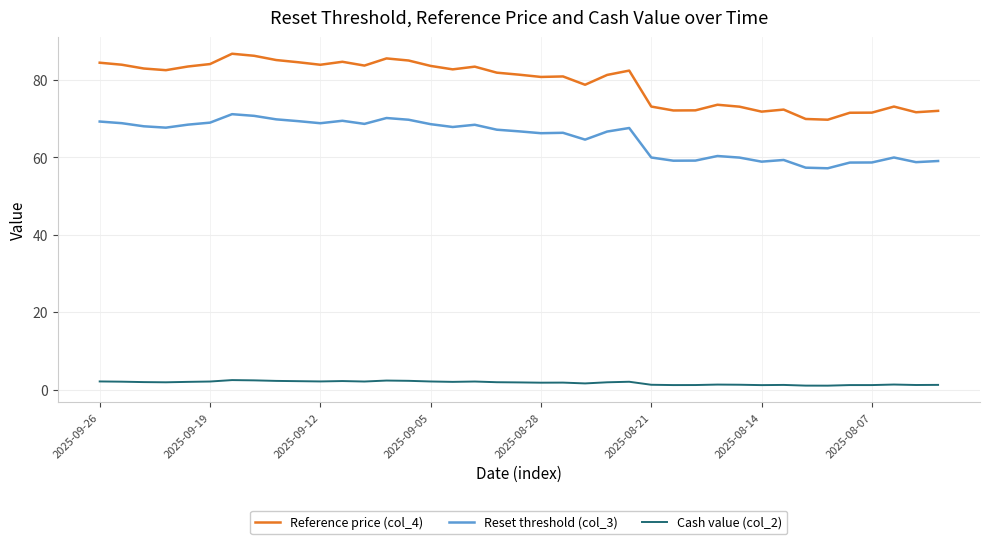

Which series has the largest total across all categories?

Reference price (col_4)